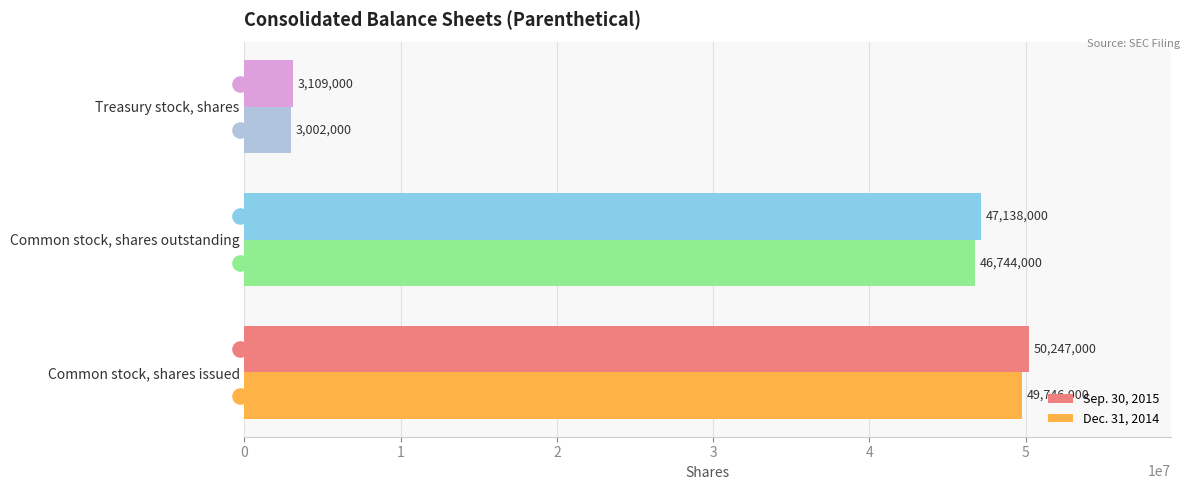

What are all the series names shown in the legend?

Sep. 30, 2015, Dec. 31, 2014